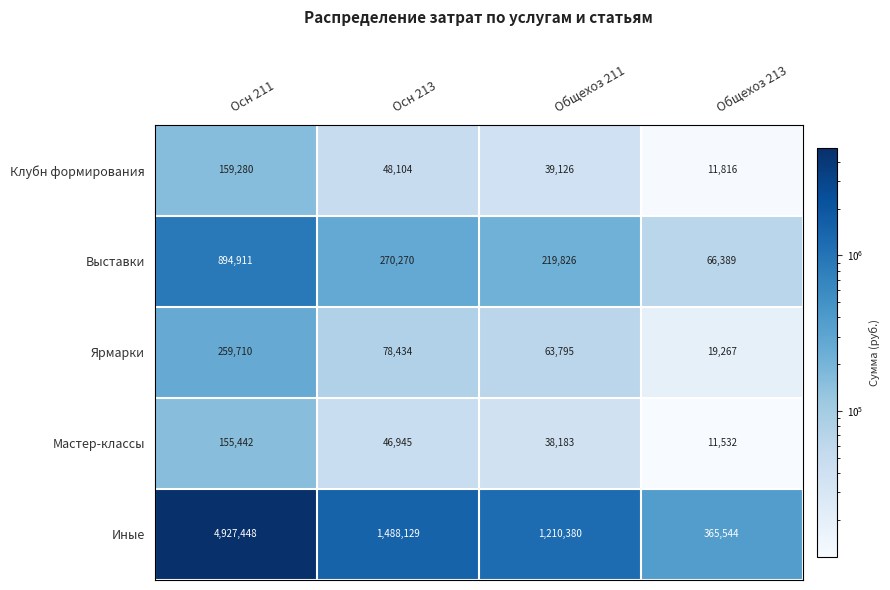

Where does the Выставки series first go above 270270?

Осн 211